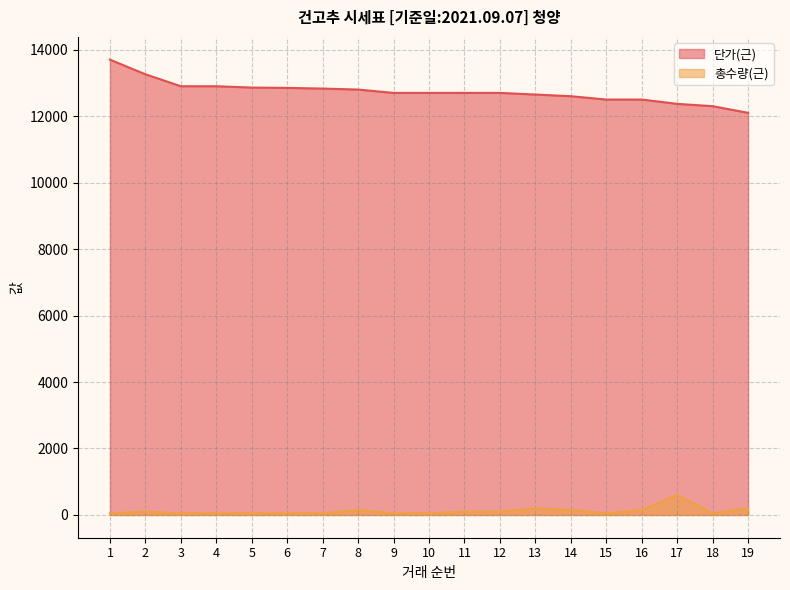

Rank the series by their average value, from highest to lowest.

단가(근), 총수량(근)